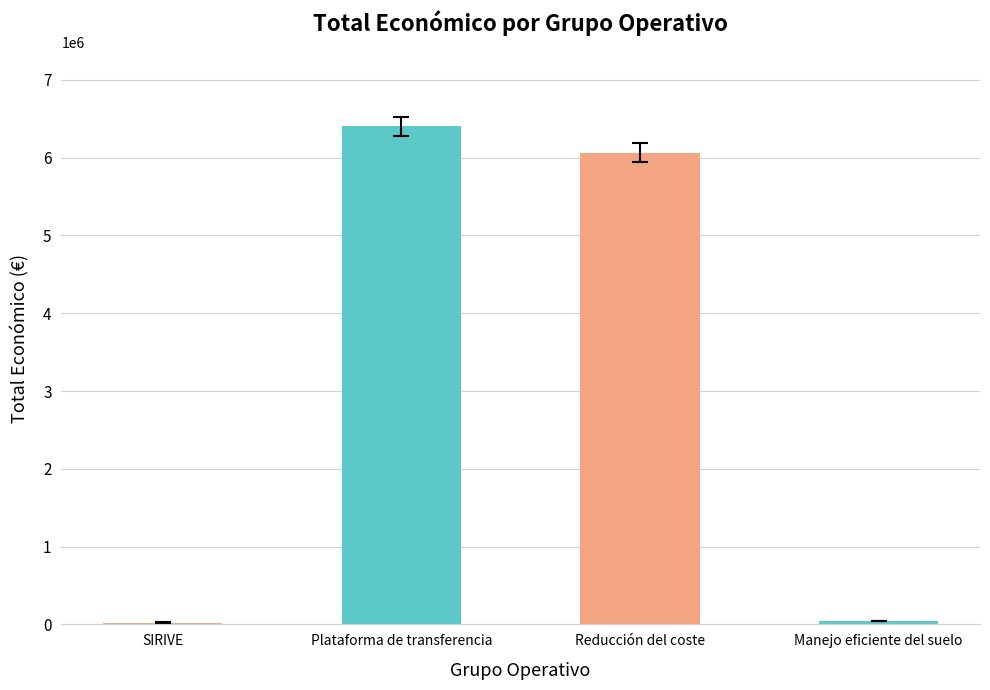

What is the label of the 3rd bar from the left?

Reducción del coste